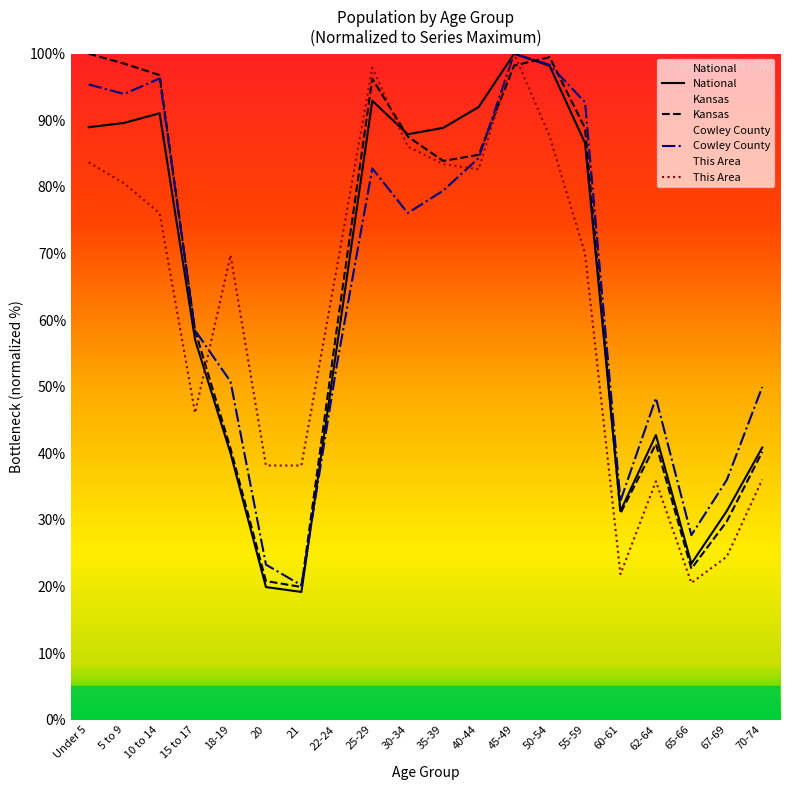

What is the difference between the maximum and minimum values in the Cowley County series?

79.8